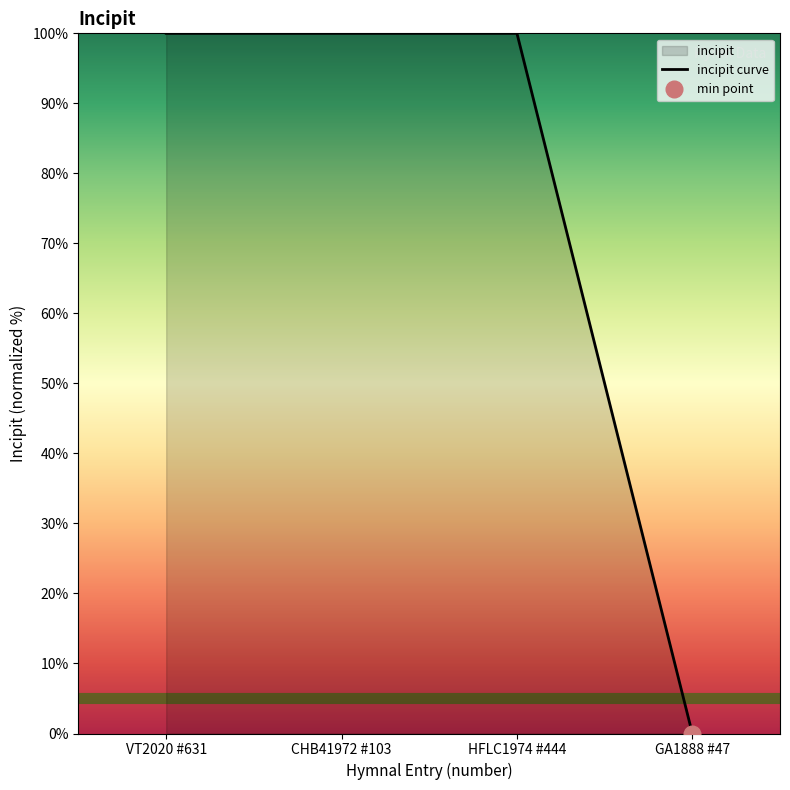

True or false: incipit curve has a value of 70 at CHB41972 #103.

False